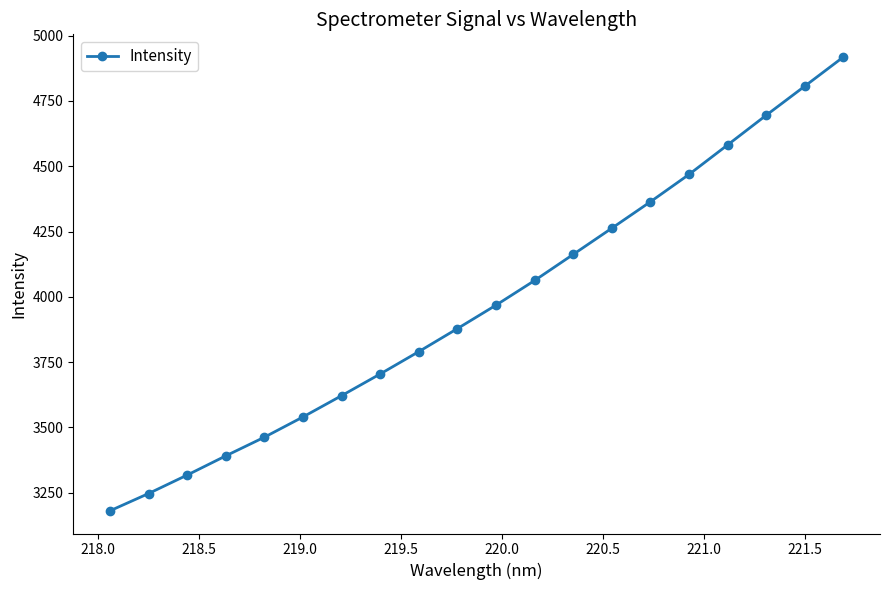

What is the difference between the maximum and minimum values?

1737.8